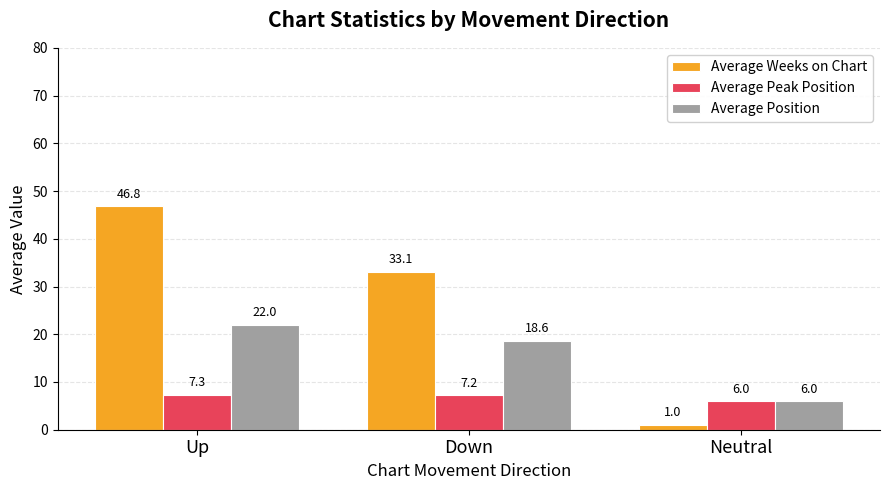

Reading left to right, list all the values displayed in this chart.

Average Weeks on Chart: Up=46.8	Down=33.1	Neutral=1.0
Average Peak Position: Up=7.3	Down=7.2	Neutral=6.0
Average Position: Up=22.0	Down=18.6	Neutral=6.0